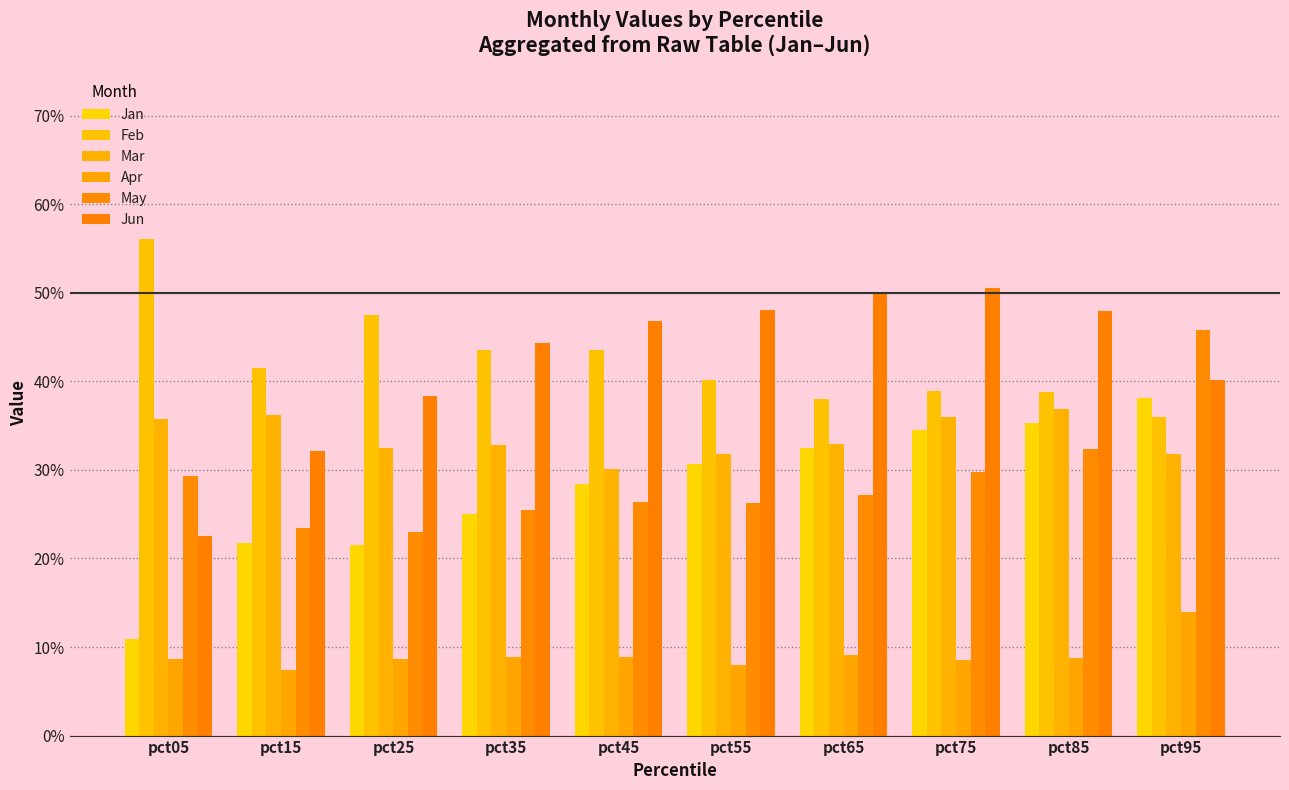

Are the bars horizontal?

No